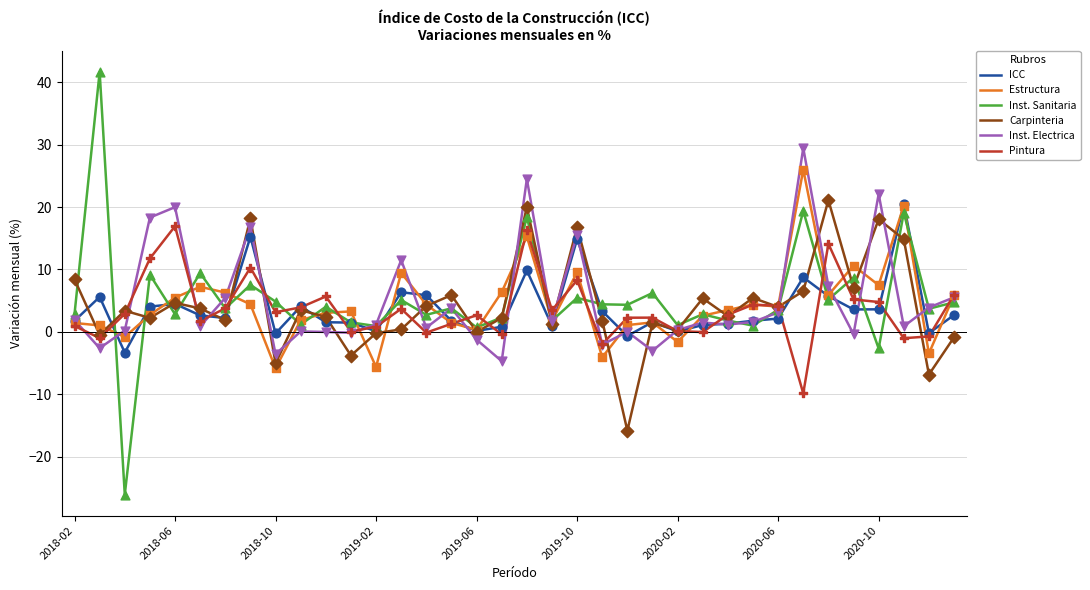

Which series has the widest spread of values?

Inst. Sanitaria